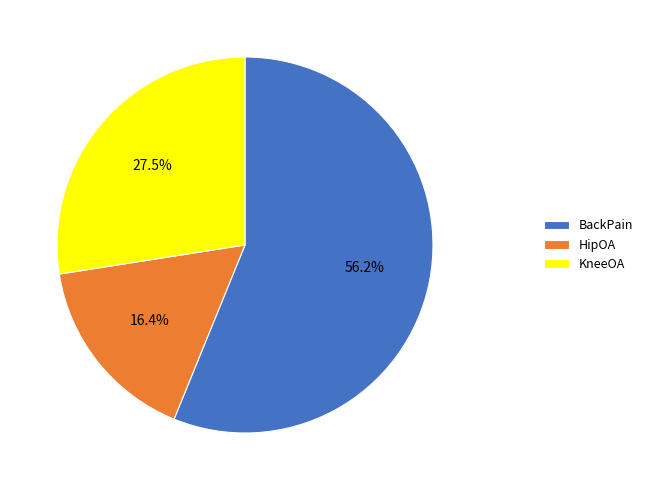

True or false: HipOA accounts for 29% of the total.

False